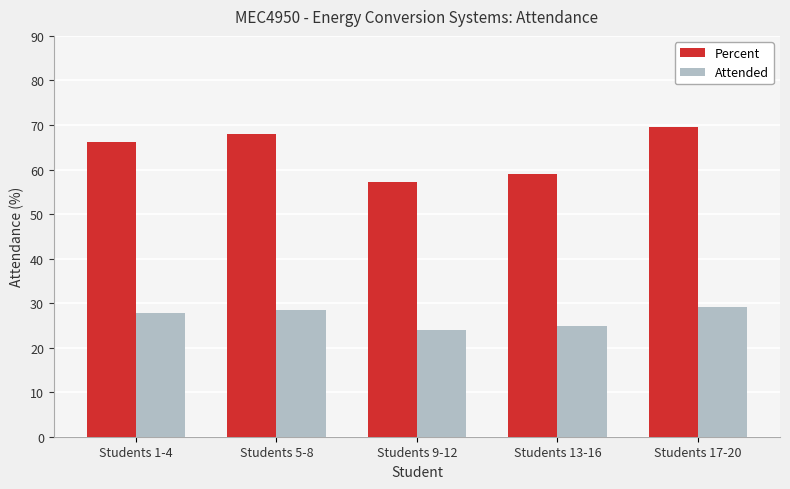

Which category has the highest value across all series?

Students 17-20